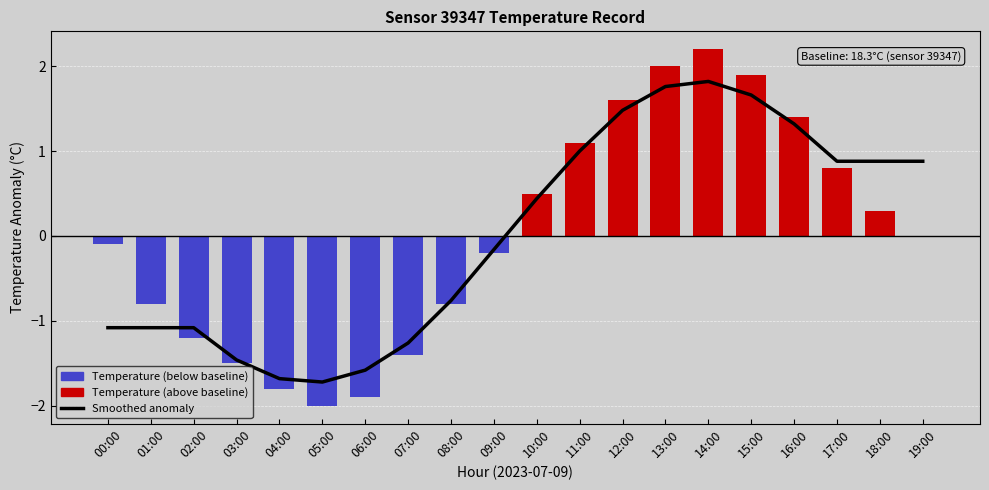

How many values are below zero?

10